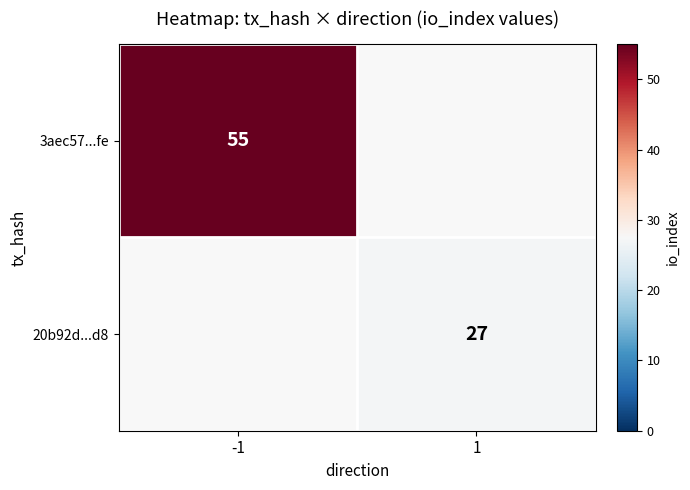

At how many categories does at least one series exceed 31?

1